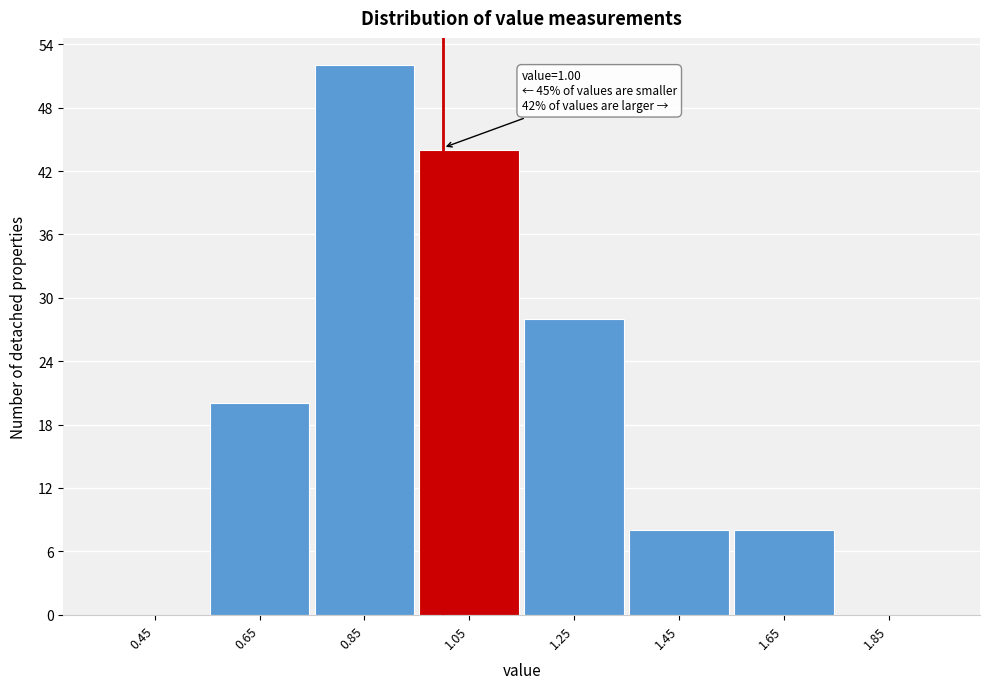

Over which range of the x-axis is the bar tallest?

0.75 to 0.95